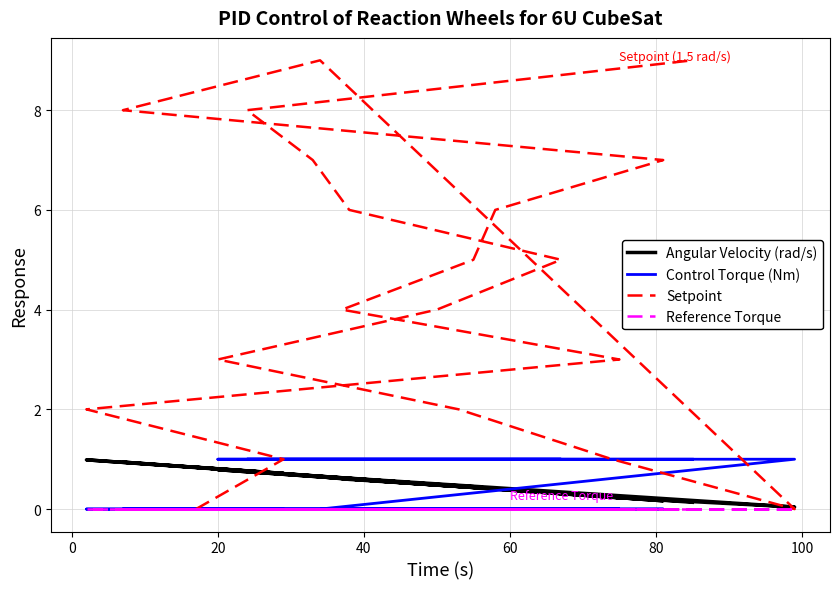

True or false: Angular Velocity (rad/s) and Reference Torque intersect in this chart.

False